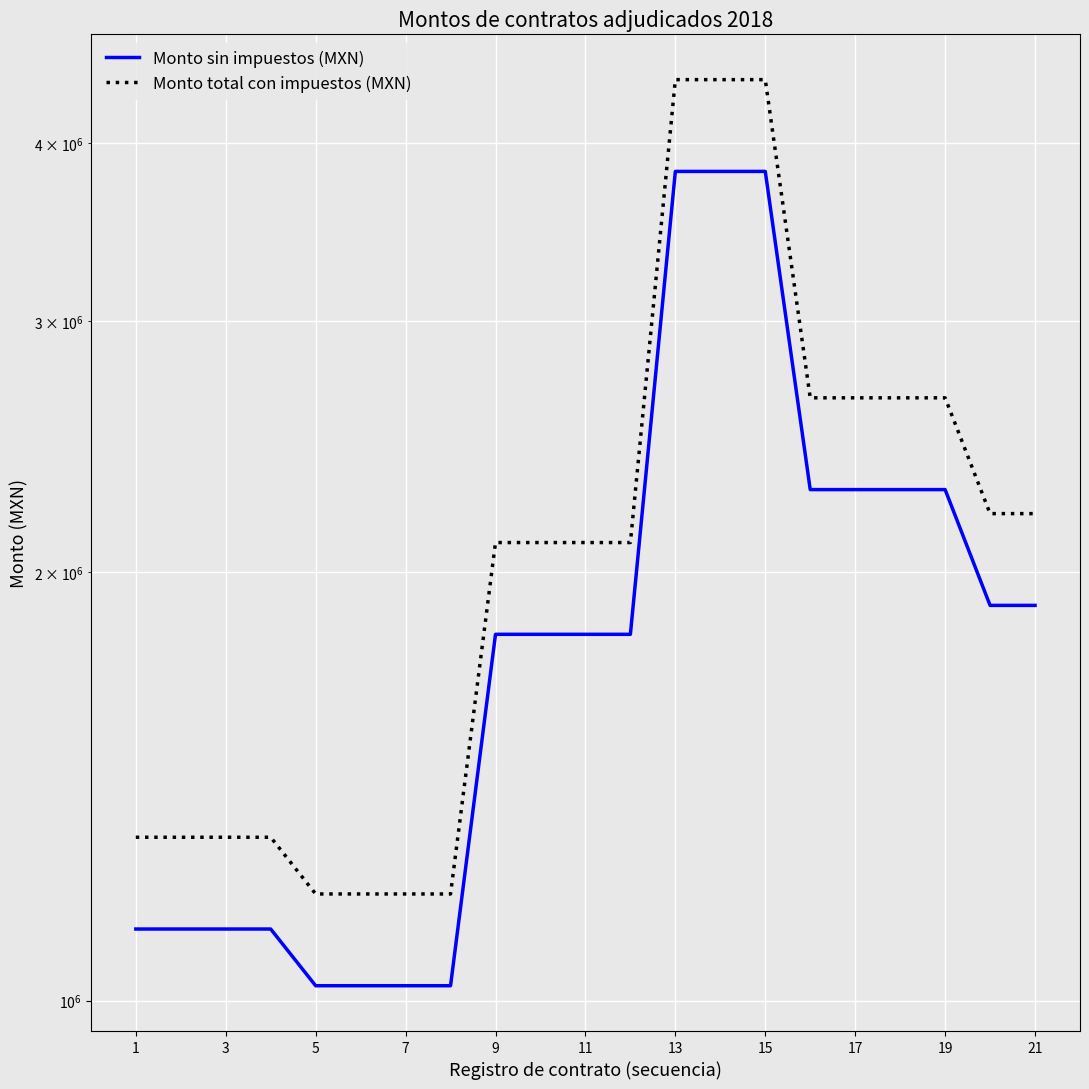

True or false: Monto sin impuestos (MXN) and Monto total con impuestos (MXN) cross at least once.

False